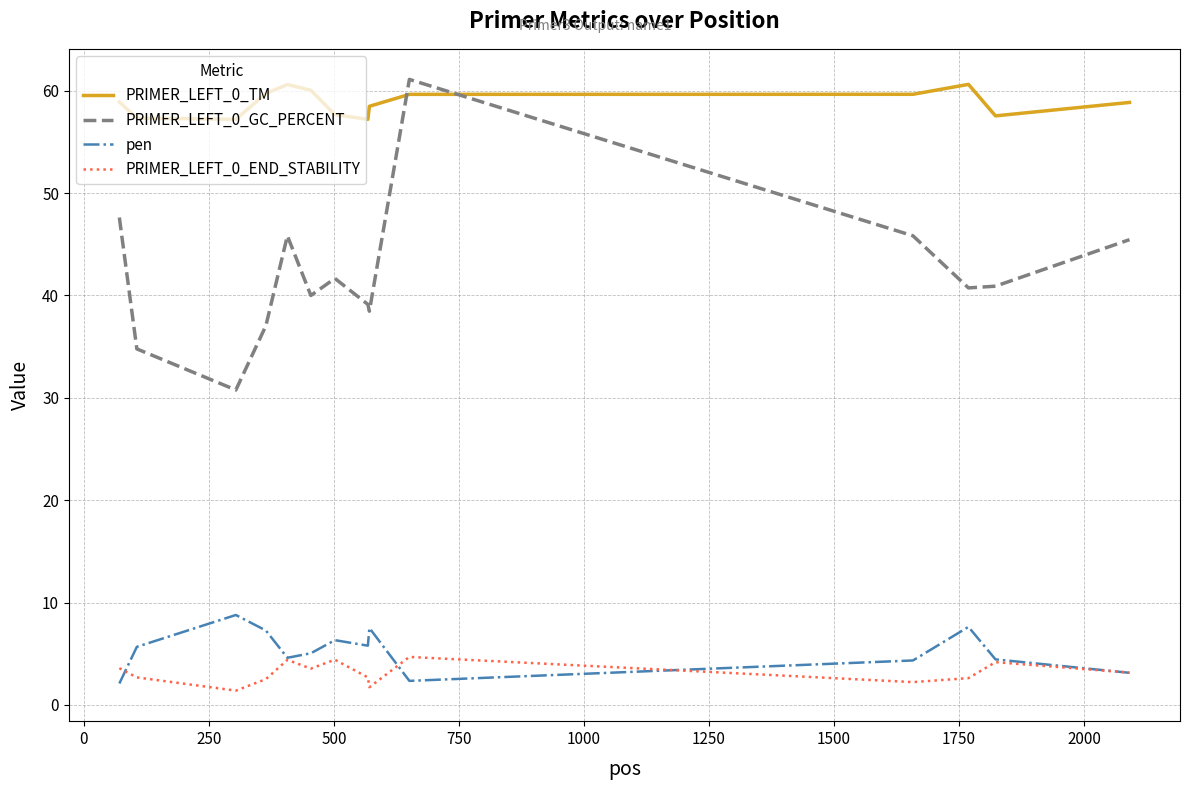

True or false: PRIMER_LEFT_0_END_STABILITY and PRIMER_LEFT_0_GC_PERCENT cross at least once.

False